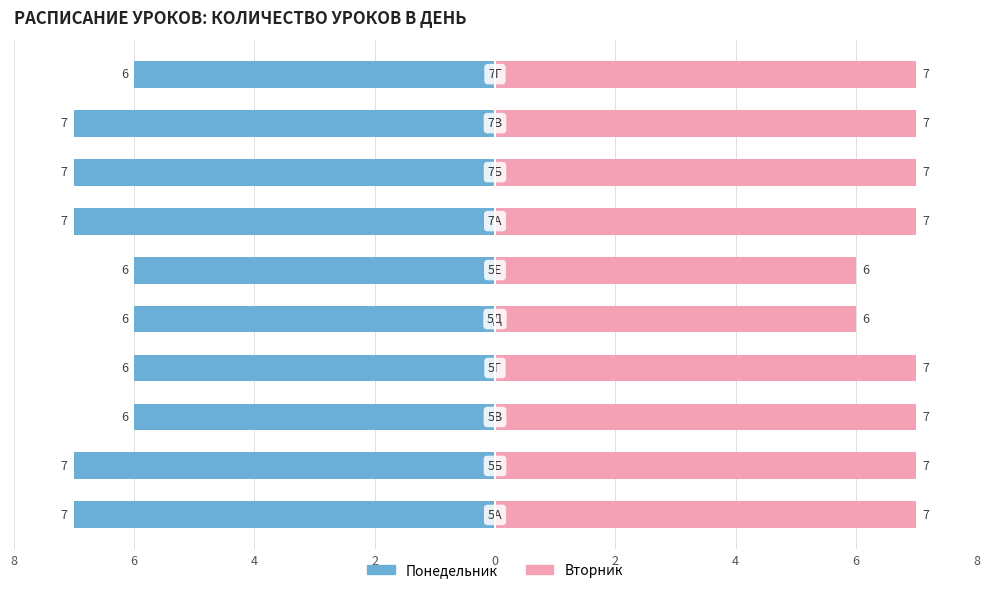

At how many categories does at least one series exceed 6?

8